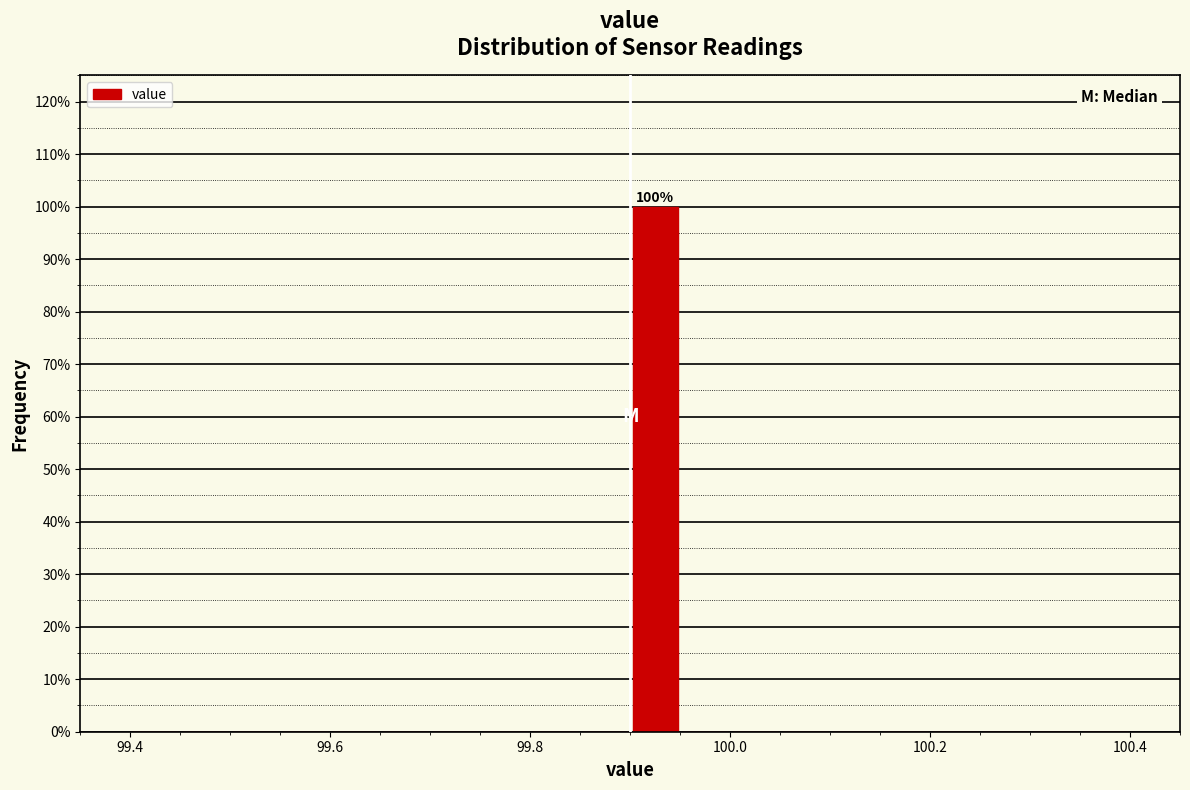

Read against the x-axis, roughly where is the centre of the tallest bar?

99.92